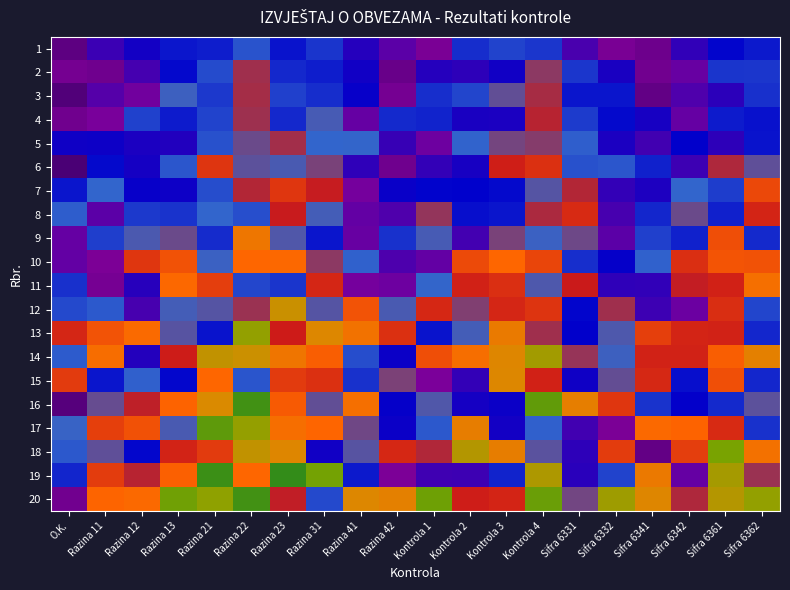

Reading left to right, list all the values displayed in this chart.

1: O.K.=0.2	Razina 11=0.9	Razina 12=1.0	Razina 13=1.3	Razina 21=1.3	Razina 22=1.6	Razina 23=1.2	Razina 31=1.4	Razina 41=1.0	Razina 42=0.7	Kontrola 1=0.5	Kontrola 2=1.4	Kontrola 3=1.5	Kontrola 4=1.4	Sifra 6331=0.8	Sifra 6332=0.5	Sifra 6341=0.4	Sifra 6342=0.9	Sifra 6361=1.2	Sifra 6362=1.3
2: O.K.=0.5	Razina 11=0.4	Razina 12=0.8	Razina 13=1.2	Razina 21=1.5	Razina 22=2.1	Razina 23=1.4	Razina 31=1.3	Razina 41=1.0	Razina 42=0.3	Kontrola 1=1.0	Kontrola 2=0.9	Kontrola 3=1.0	Kontrola 4=2.0	Sifra 6331=1.4	Sifra 6332=1.0	Sifra 6341=0.4	Sifra 6342=0.7	Sifra 6361=1.4	Sifra 6362=1.4
3: O.K.=0.1	Razina 11=0.8	Razina 12=0.6	Razina 13=1.7	Razina 21=1.4	Razina 22=2.1	Razina 23=1.5	Razina 31=1.4	Razina 41=1.1	Razina 42=0.5	Kontrola 1=1.4	Kontrola 2=1.5	Kontrola 3=1.9	Kontrola 4=2.1	Sifra 6331=1.2	Sifra 6332=1.2	Sifra 6341=0.3	Sifra 6342=0.8	Sifra 6361=0.9	Sifra 6362=1.4
4: O.K.=0.4	Razina 11=0.6	Razina 12=1.5	Razina 13=1.3	Razina 21=1.5	Razina 22=2.1	Razina 23=1.4	Razina 31=1.8	Razina 41=0.7	Razina 42=1.4	Kontrola 1=1.3	Kontrola 2=1.0	Kontrola 3=1.0	Kontrola 4=2.2	Sifra 6331=1.5	Sifra 6332=1.2	Sifra 6341=1.0	Sifra 6342=0.7	Sifra 6361=1.3	Sifra 6362=1.2
5: O.K.=1.1	Razina 11=1.1	Razina 12=1.0	Razina 13=1.0	Razina 21=1.6	Razina 22=1.9	Razina 23=2.1	Razina 31=1.7	Razina 41=1.7	Razina 42=0.9	Kontrola 1=0.6	Kontrola 2=1.7	Kontrola 3=1.9	Kontrola 4=2.0	Sifra 6331=1.6	Sifra 6332=1.0	Sifra 6341=0.8	Sifra 6342=1.1	Sifra 6361=0.9	Sifra 6362=1.2
6: O.K.=0.0	Razina 11=1.2	Razina 12=1.0	Razina 13=1.6	Razina 21=2.5	Razina 22=1.8	Razina 23=1.8	Razina 31=1.9	Razina 41=0.9	Razina 42=0.4	Kontrola 1=0.9	Kontrola 2=1.0	Kontrola 3=2.3	Kontrola 4=2.4	Sifra 6331=1.6	Sifra 6332=1.6	Sifra 6341=1.3	Sifra 6342=0.9	Sifra 6361=2.1	Sifra 6362=1.8
7: O.K.=1.2	Razina 11=1.7	Razina 12=1.1	Razina 13=1.1	Razina 21=1.6	Razina 22=2.2	Razina 23=2.5	Razina 31=2.2	Razina 41=0.6	Razina 42=1.1	Kontrola 1=1.1	Kontrola 2=1.1	Kontrola 3=1.2	Kontrola 4=1.8	Sifra 6331=2.2	Sifra 6332=0.9	Sifra 6341=1.0	Sifra 6342=1.7	Sifra 6361=1.5	Sifra 6362=2.6
8: O.K.=1.6	Razina 11=0.7	Razina 12=1.4	Razina 13=1.4	Razina 21=1.7	Razina 22=1.6	Razina 23=2.2	Razina 31=1.8	Razina 41=0.7	Razina 42=0.8	Kontrola 1=2.0	Kontrola 2=1.2	Kontrola 3=1.2	Kontrola 4=2.1	Sifra 6331=2.4	Sifra 6332=0.8	Sifra 6341=1.3	Sifra 6342=1.9	Sifra 6361=1.3	Sifra 6362=2.3
9: O.K.=0.7	Razina 11=1.5	Razina 12=1.8	Razina 13=1.9	Razina 21=1.4	Razina 22=3.1	Razina 23=1.8	Razina 31=1.2	Razina 41=0.7	Razina 42=1.4	Kontrola 1=1.8	Kontrola 2=0.8	Kontrola 3=2.0	Kontrola 4=1.7	Sifra 6331=1.9	Sifra 6332=0.7	Sifra 6341=1.5	Sifra 6342=1.3	Sifra 6361=2.6	Sifra 6362=1.4
10: O.K.=0.7	Razina 11=0.5	Razina 12=2.5	Razina 13=2.7	Razina 21=1.7	Razina 22=2.8	Razina 23=2.9	Razina 31=2.0	Razina 41=1.7	Razina 42=0.8	Kontrola 1=0.7	Kontrola 2=2.6	Kontrola 3=2.8	Kontrola 4=2.6	Sifra 6331=1.4	Sifra 6332=1.1	Sifra 6341=1.7	Sifra 6342=2.4	Sifra 6361=2.7	Sifra 6362=2.7
11: O.K.=1.4	Razina 11=0.5	Razina 12=1.0	Razina 13=2.9	Razina 21=2.5	Razina 22=1.5	Razina 23=1.4	Razina 31=2.3	Razina 41=0.6	Razina 42=0.7	Kontrola 1=1.7	Kontrola 2=2.3	Kontrola 3=2.4	Kontrola 4=1.8	Sifra 6331=2.3	Sifra 6332=0.9	Sifra 6341=0.9	Sifra 6342=2.2	Sifra 6361=2.3	Sifra 6362=3.0
12: O.K.=1.5	Razina 11=1.6	Razina 12=0.8	Razina 13=1.8	Razina 21=1.8	Razina 22=2.1	Razina 23=3.5	Razina 31=1.8	Razina 41=2.7	Razina 42=1.8	Kontrola 1=2.4	Kontrola 2=2.0	Kontrola 3=2.3	Kontrola 4=2.5	Sifra 6331=1.2	Sifra 6332=2.1	Sifra 6341=0.9	Sifra 6342=0.7	Sifra 6361=2.4	Sifra 6362=1.5
13: O.K.=2.3	Razina 11=2.7	Razina 12=2.9	Razina 13=1.8	Razina 21=1.2	Razina 22=3.8	Razina 23=2.3	Razina 31=3.3	Razina 41=3.0	Razina 42=2.4	Kontrola 1=1.2	Kontrola 2=1.8	Kontrola 3=3.1	Kontrola 4=2.1	Sifra 6331=1.1	Sifra 6332=1.8	Sifra 6341=2.5	Sifra 6342=2.3	Sifra 6361=2.3	Sifra 6362=1.3
14: O.K.=1.6	Razina 11=2.9	Razina 12=1.0	Razina 13=2.3	Razina 21=3.5	Razina 22=3.5	Razina 23=3.0	Razina 31=2.8	Razina 41=1.6	Razina 42=1.1	Kontrola 1=2.6	Kontrola 2=2.9	Kontrola 3=3.3	Kontrola 4=3.7	Sifra 6331=2.1	Sifra 6332=1.7	Sifra 6341=2.3	Sifra 6342=2.3	Sifra 6361=2.8	Sifra 6362=3.2
15: O.K.=2.5	Razina 11=1.2	Razina 12=1.7	Razina 13=1.2	Razina 21=2.8	Razina 22=1.6	Razina 23=2.5	Razina 31=2.4	Razina 41=1.4	Razina 42=2.0	Kontrola 1=0.6	Kontrola 2=0.9	Kontrola 3=3.3	Kontrola 4=2.3	Sifra 6331=1.1	Sifra 6332=1.9	Sifra 6341=2.4	Sifra 6342=1.2	Sifra 6361=2.7	Sifra 6362=1.3
16: O.K.=0.2	Razina 11=1.9	Razina 12=2.2	Razina 13=2.8	Razina 21=3.4	Razina 22=4.4	Razina 23=2.7	Razina 31=1.9	Razina 41=3.0	Razina 42=1.1	Kontrola 1=1.8	Kontrola 2=1.0	Kontrola 3=1.1	Kontrola 4=4.2	Sifra 6331=3.2	Sifra 6332=2.5	Sifra 6341=1.4	Sifra 6342=1.1	Sifra 6361=1.4	Sifra 6362=1.8
17: O.K.=1.7	Razina 11=2.5	Razina 12=2.7	Razina 13=1.8	Razina 21=4.2	Razina 22=3.8	Razina 23=2.9	Razina 31=2.8	Razina 41=1.9	Razina 42=1.1	Kontrola 1=1.6	Kontrola 2=3.2	Kontrola 3=1.0	Kontrola 4=1.7	Sifra 6331=0.8	Sifra 6332=0.5	Sifra 6341=2.9	Sifra 6342=2.8	Sifra 6361=2.4	Sifra 6362=1.4
18: O.K.=1.6	Razina 11=1.9	Razina 12=1.2	Razina 13=2.3	Razina 21=2.5	Razina 22=3.5	Razina 23=3.3	Razina 31=1.0	Razina 41=1.8	Razina 42=2.4	Kontrola 1=2.2	Kontrola 2=3.6	Kontrola 3=3.2	Kontrola 4=1.8	Sifra 6331=0.9	Sifra 6332=2.5	Sifra 6341=0.3	Sifra 6342=2.5	Sifra 6361=4.0	Sifra 6362=3.0
19: O.K.=1.3	Razina 11=2.5	Razina 12=2.2	Razina 13=2.8	Razina 21=4.4	Razina 22=2.8	Razina 23=4.5	Razina 31=4.0	Razina 41=1.3	Razina 42=0.5	Kontrola 1=0.8	Kontrola 2=0.9	Kontrola 3=1.3	Kontrola 4=3.7	Sifra 6331=0.9	Sifra 6332=1.5	Sifra 6341=3.1	Sifra 6342=0.7	Sifra 6361=3.7	Sifra 6362=2.1
20: O.K.=0.4	Razina 11=2.8	Razina 12=2.9	Razina 13=4.1	Razina 21=3.8	Razina 22=4.4	Razina 23=2.2	Razina 31=1.5	Razina 41=3.3	Razina 42=3.2	Kontrola 1=4.1	Kontrola 2=2.3	Kontrola 3=2.3	Kontrola 4=4.1	Sifra 6331=1.9	Sifra 6332=3.8	Sifra 6341=3.3	Sifra 6342=2.1	Sifra 6361=3.6	Sifra 6362=3.8